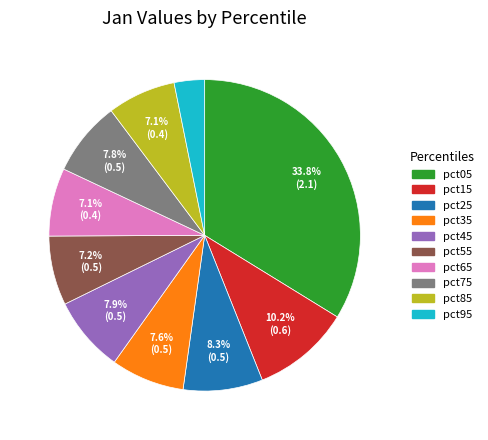

To the nearest percent, what is the average slice percentage?

10%